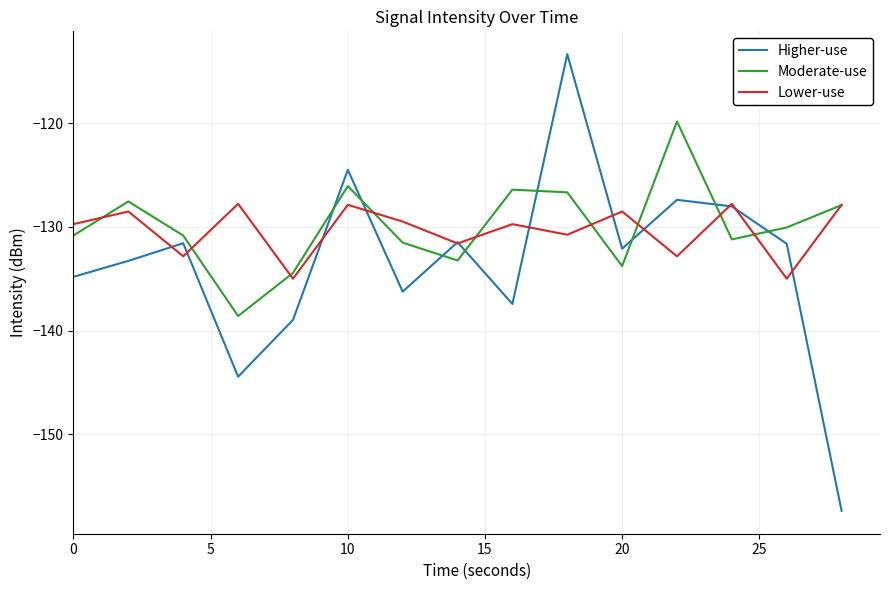

Which series has the widest spread of values?

Higher-use